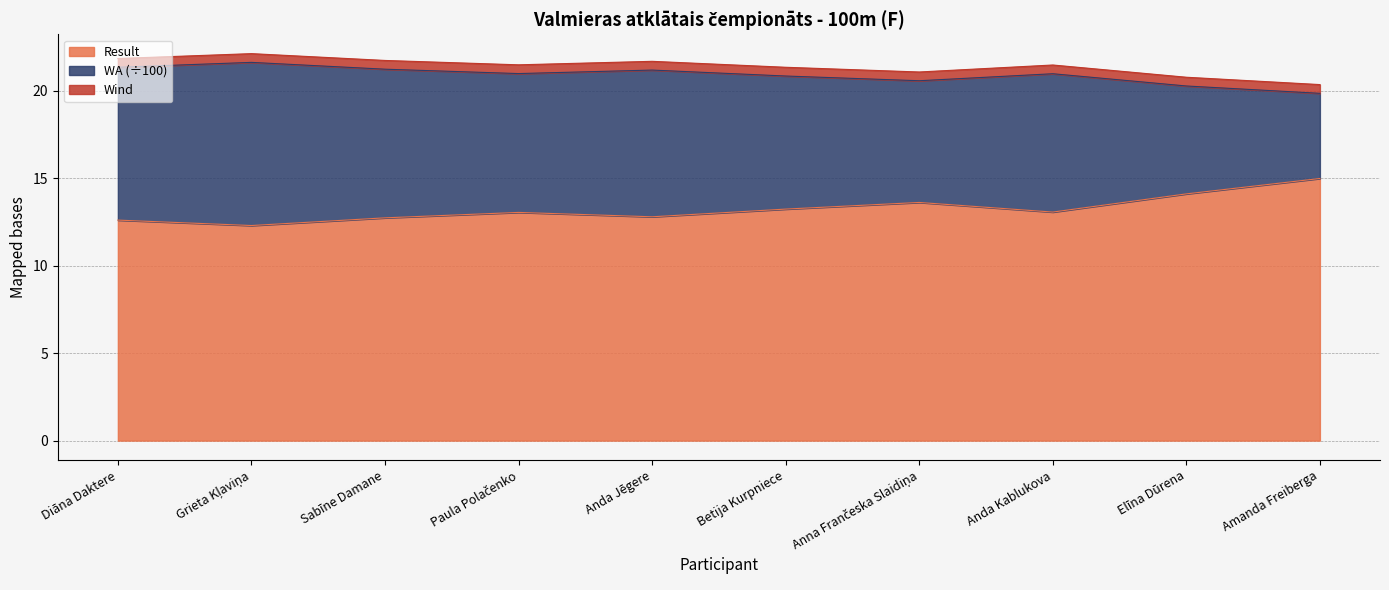

The value of Result at Anda Kablukova is 13.1. True or false?

True